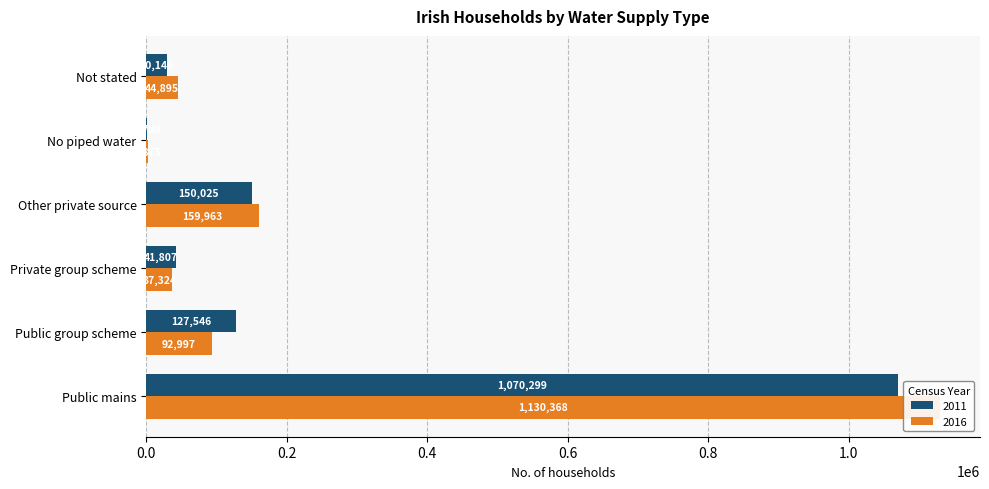

At Public group scheme, list the series in order from largest to smallest.

2011, 2016